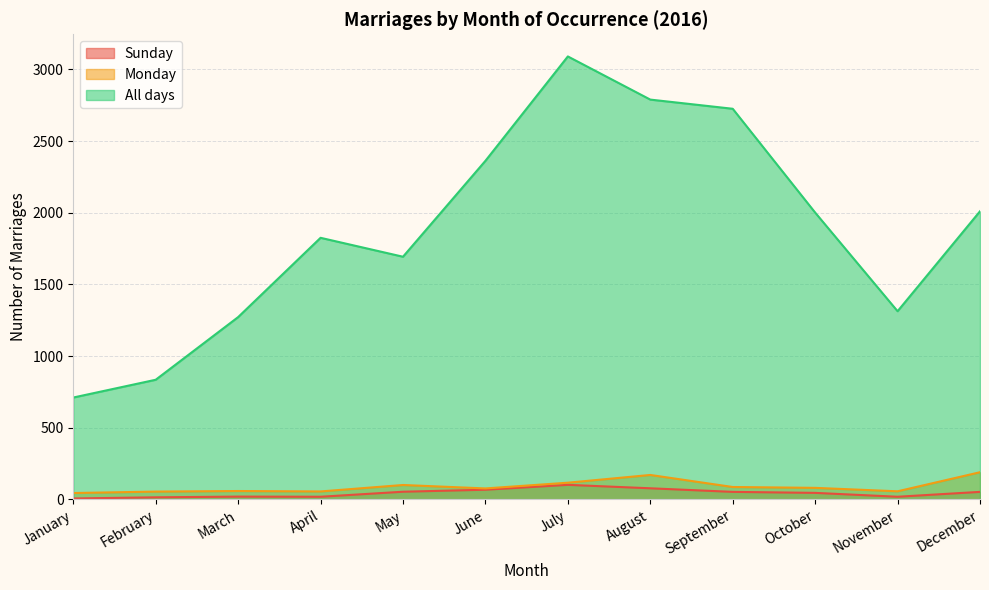

Is it true that All days equals 835 at February?

True